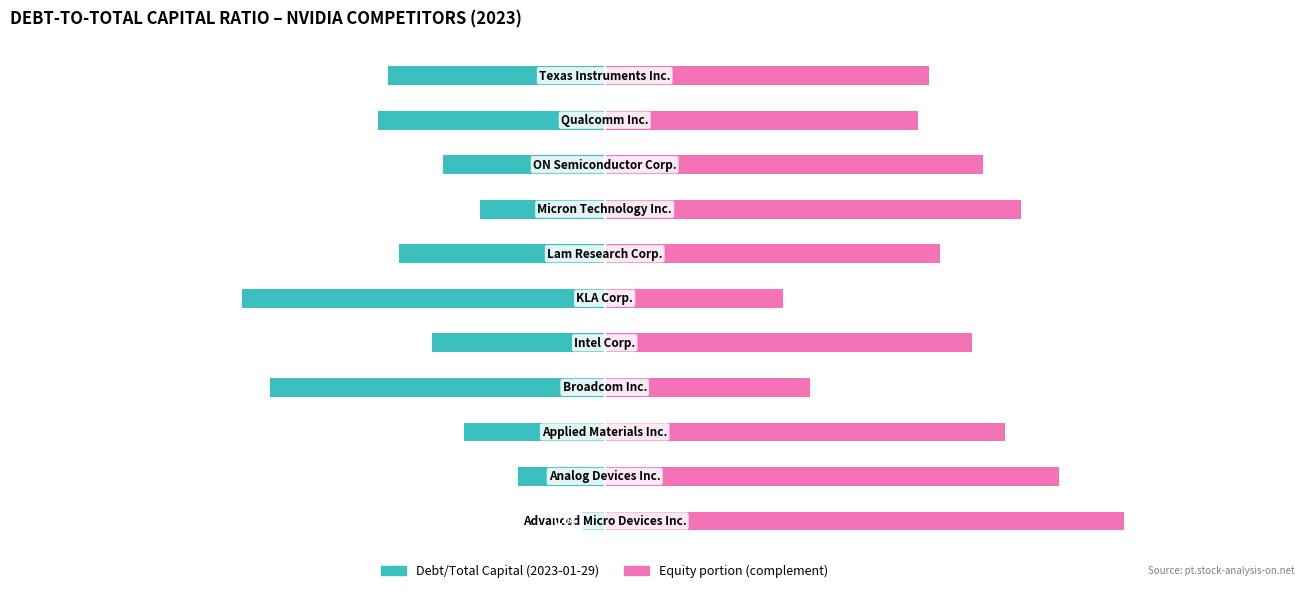

True or false: Complement (Equity/Total Capital) has a value of 0.2 at 3.

False